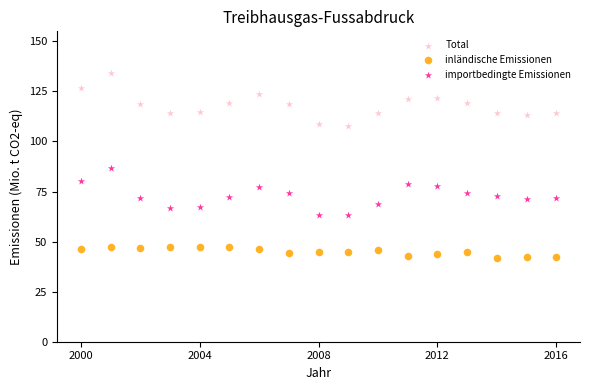

Which series contains the highest Y value?

Total